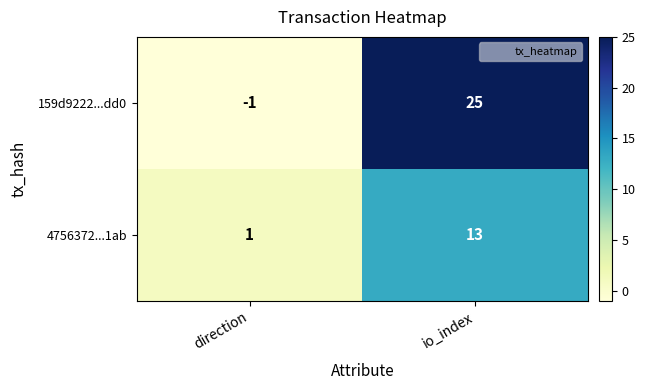

List the series in order of their peak value, lowest first.

4756372...1ab, 159d9222...dd0